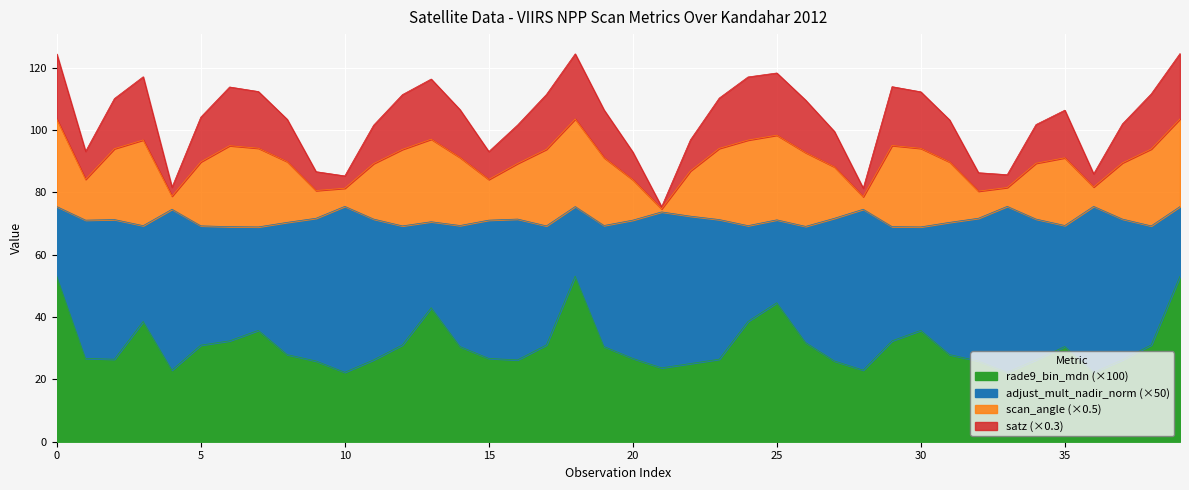

What is the maximum value for rade9_bin_mdn (×100)?

53.1